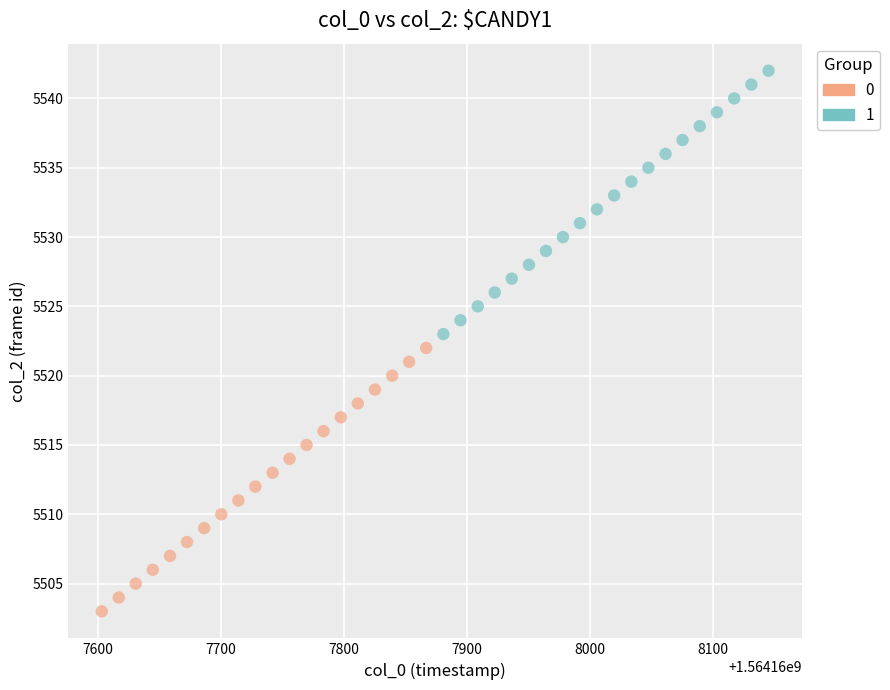

Which series contains the highest Y value?

1